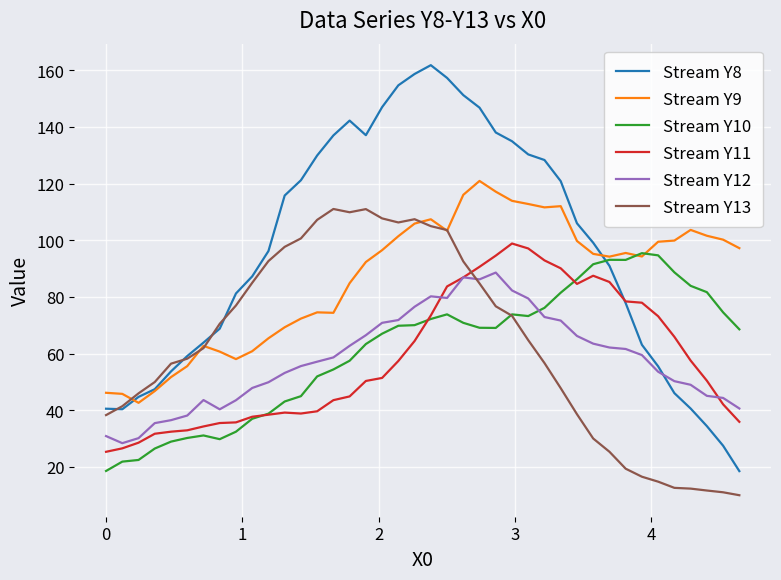

What is the greatest value displayed?

161.8